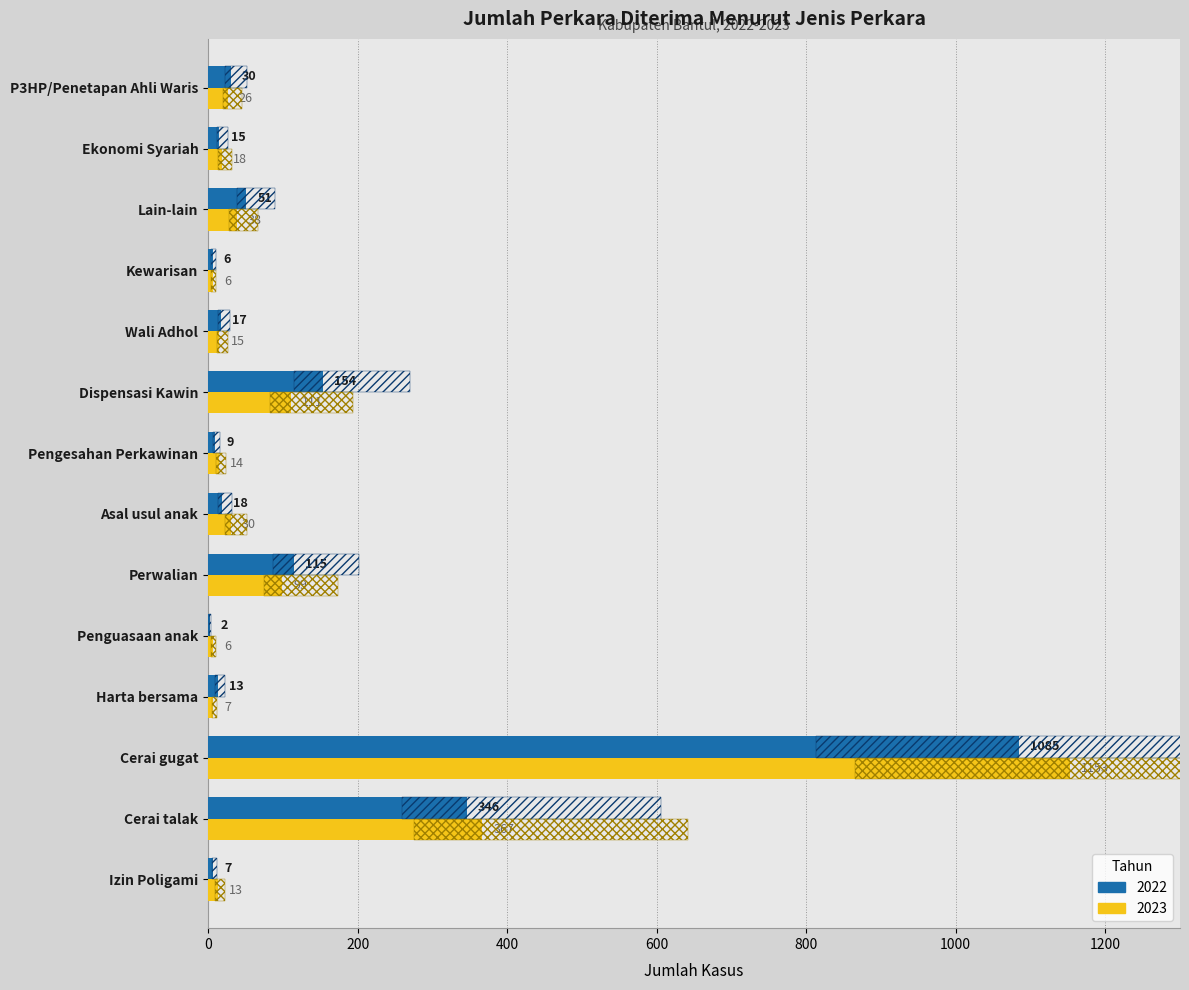

At which label does 2023 first exceed 26?

Cerai talak